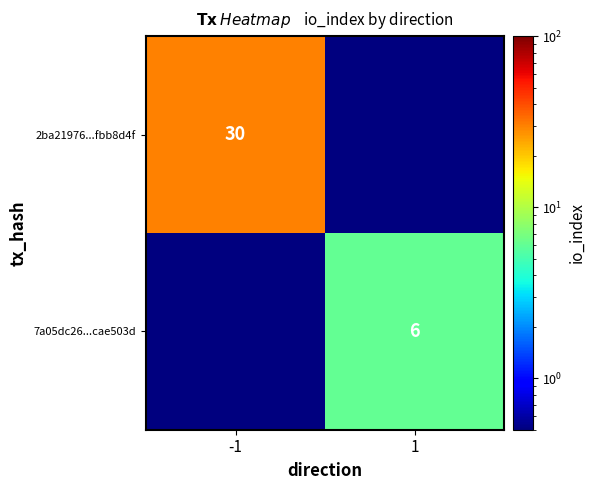

Is the value of 2ba21976...fbb8d4f at -1 greater than the value of 7a05dc26...cae503d at 1?

Yes